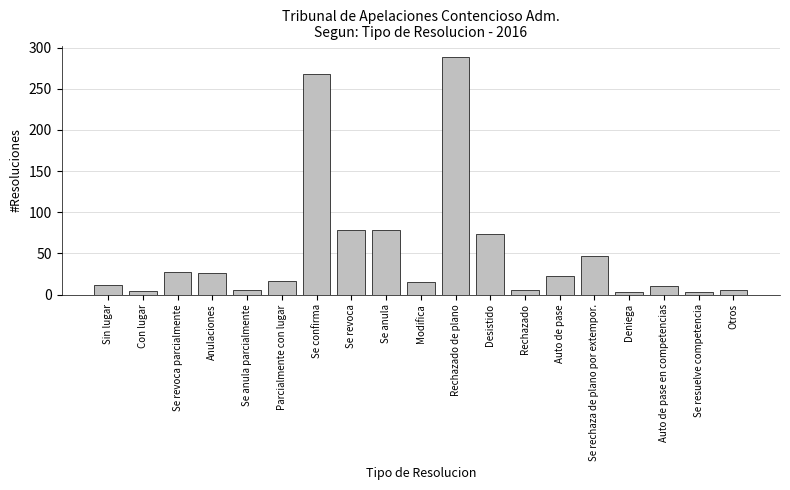

Between Anulaciones and Se revoca, which is larger?

Se revoca